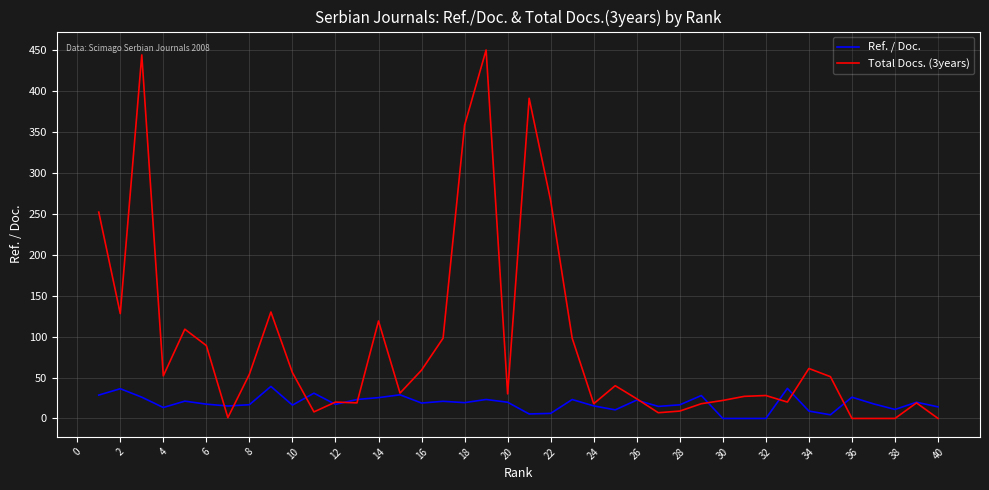

Which series has the largest total across all categories?

Total Docs. (3years)